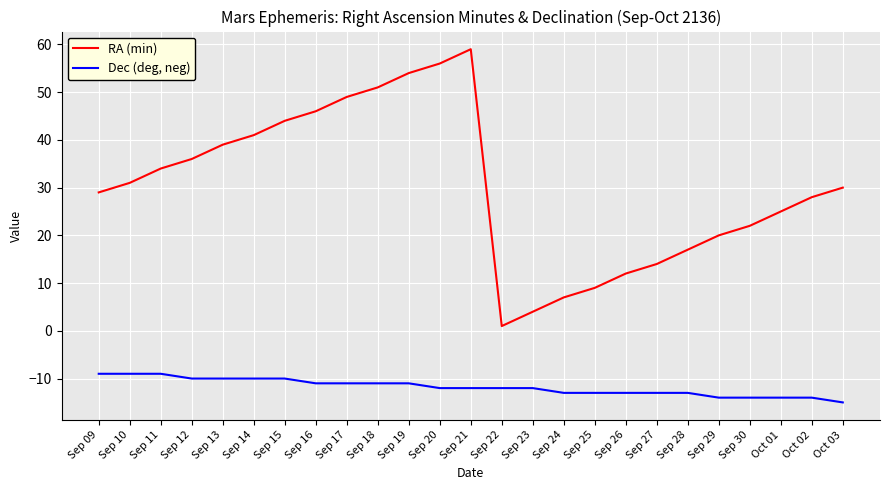

What is the difference between the maximum and minimum values in the Dec (deg, neg) series?

6